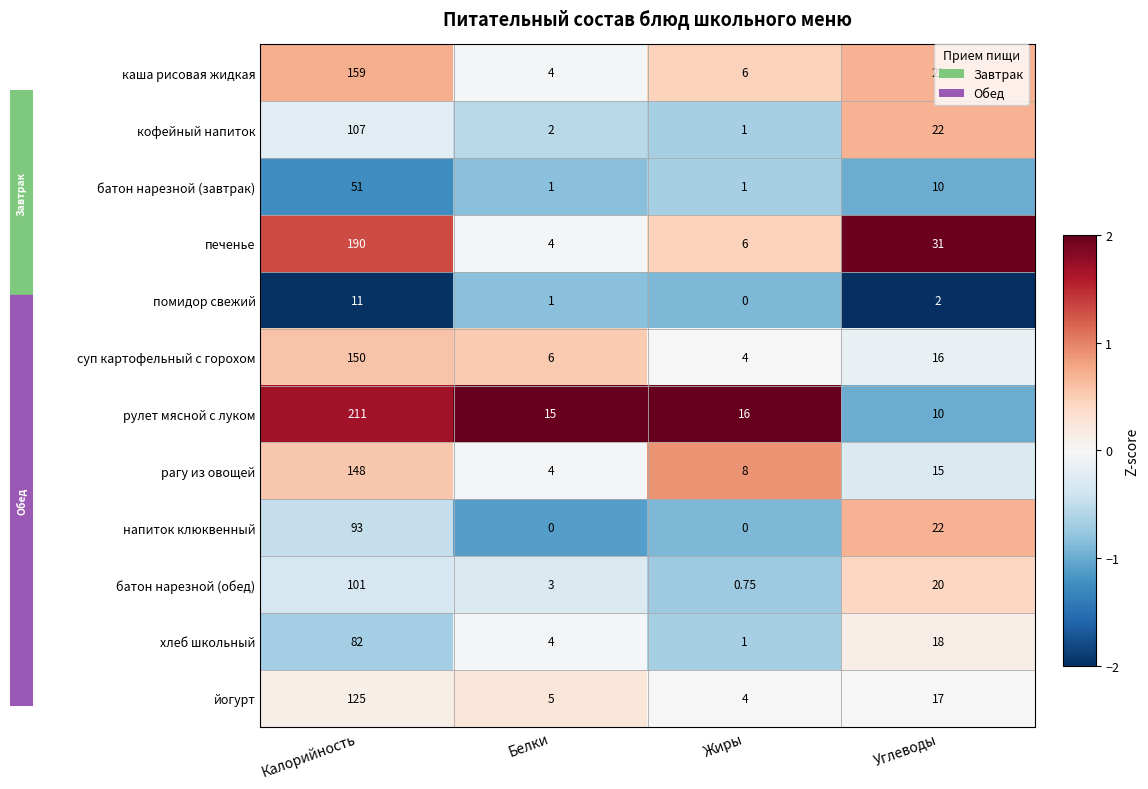

How many categories are shown in the chart?

4